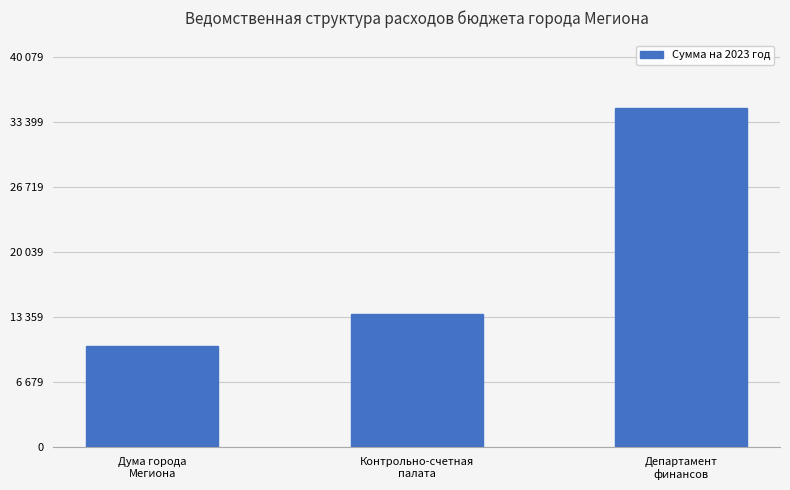

Which label corresponds to the largest value in the chart?

Департамент
финансов